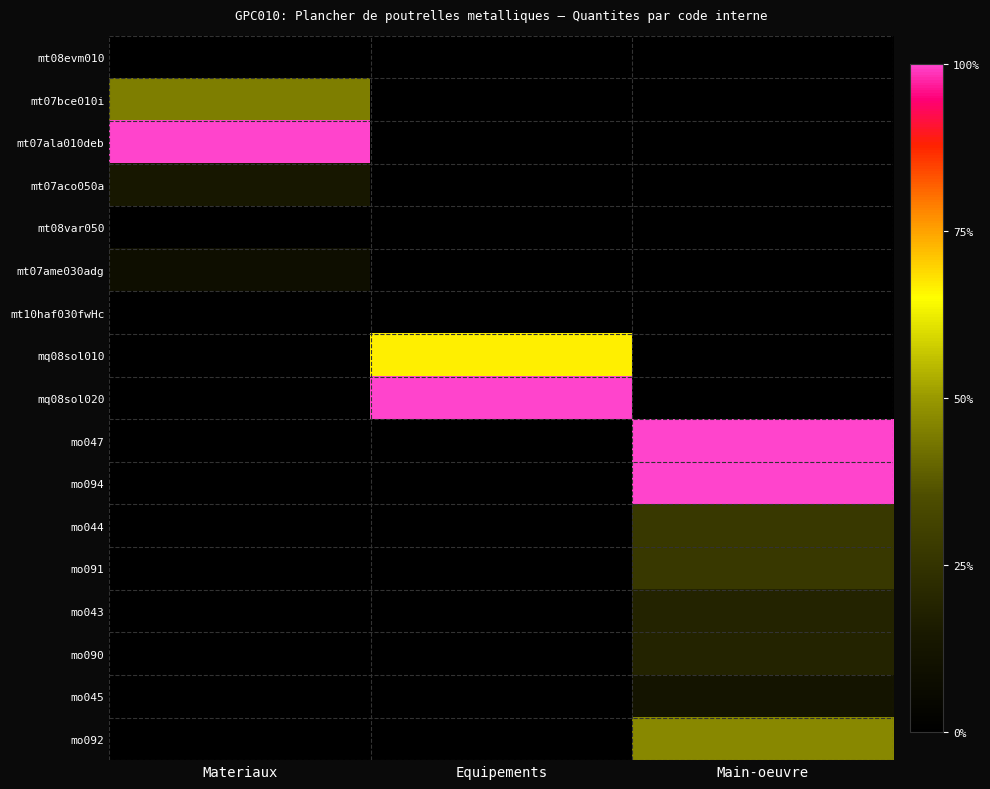

At how many categories does at least one series exceed 0?

3